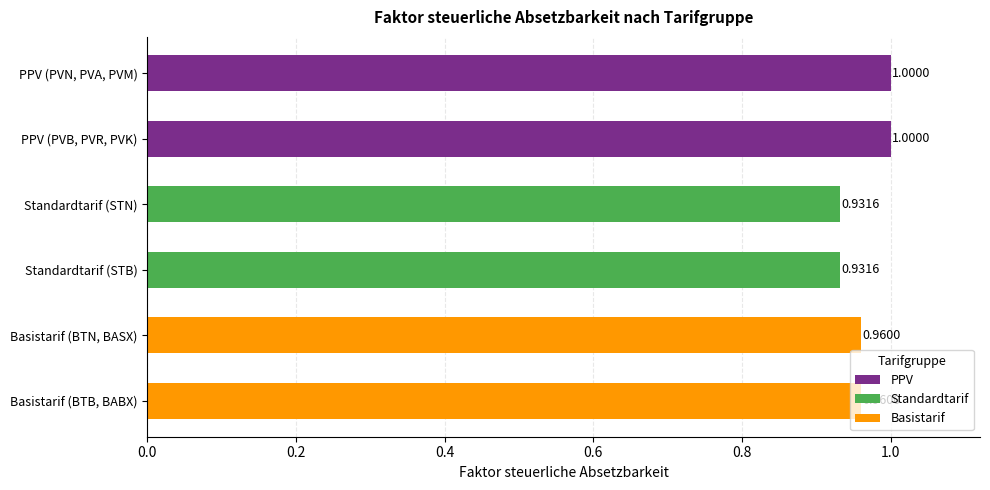

What is the sum of the values at Basistarif (BTN, BASX) and PPV (PVB, PVR, PVK)?

2.0